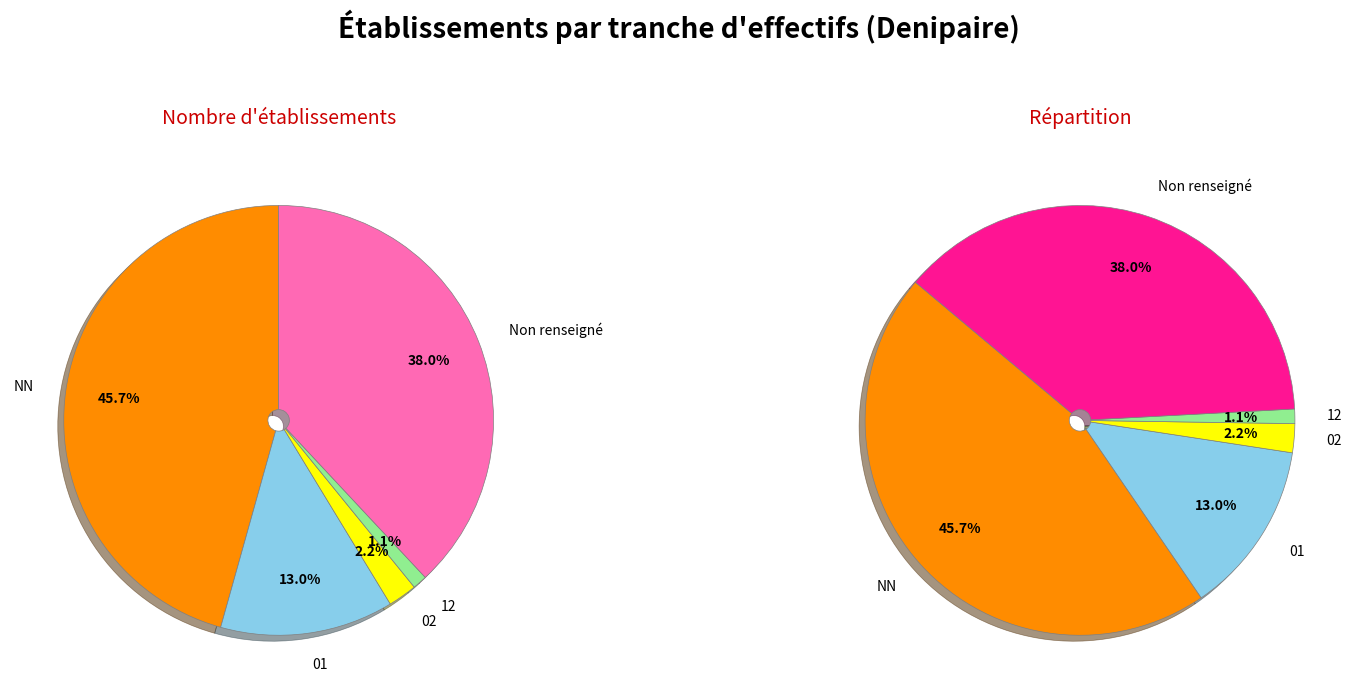

To the nearest percent, what portion does 02 represent?

2%